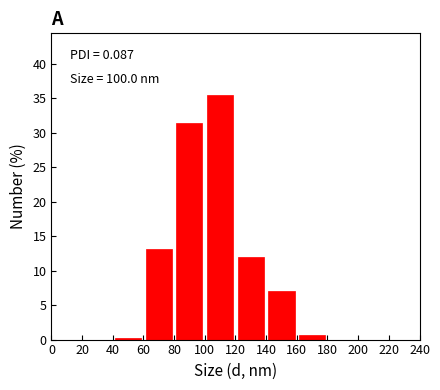

Which range on the x-axis has the tallest bar?

100 to 120